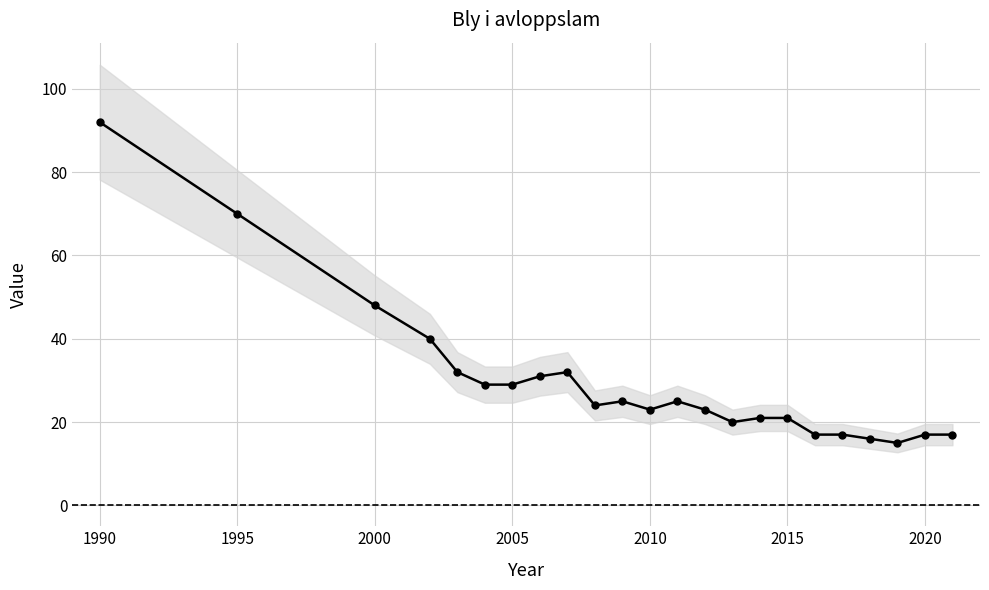

How many values exceed 24?

11